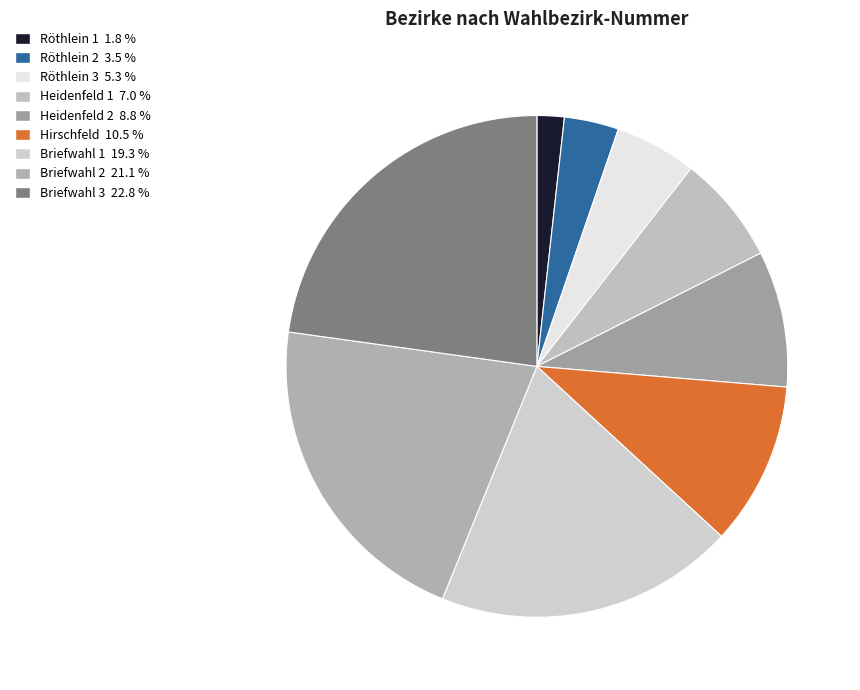

Count the number of slices in the pie.

9